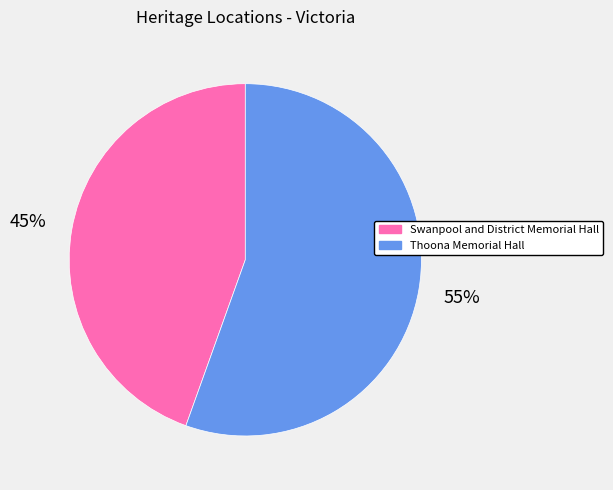

Between Thoona Memorial Hall and Swanpool and District Memorial Hall, which is larger?

Thoona Memorial Hall